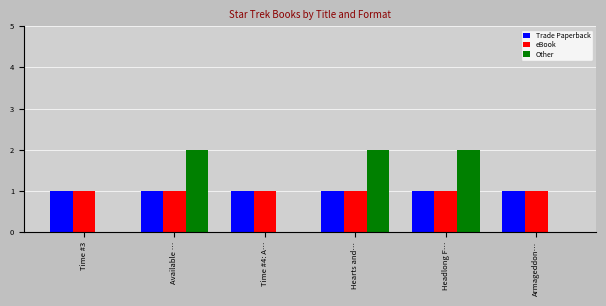

What is the greatest value displayed?

2